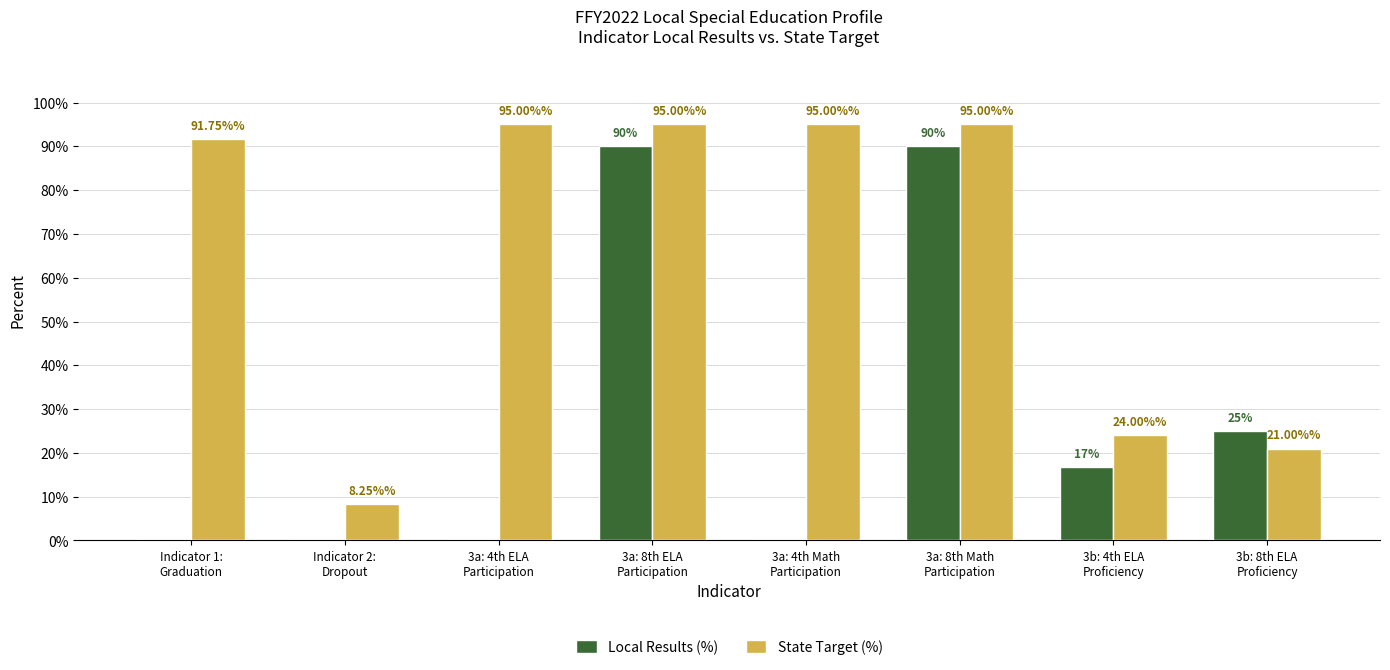

How many positive values does the Local Results (%) series have?

4